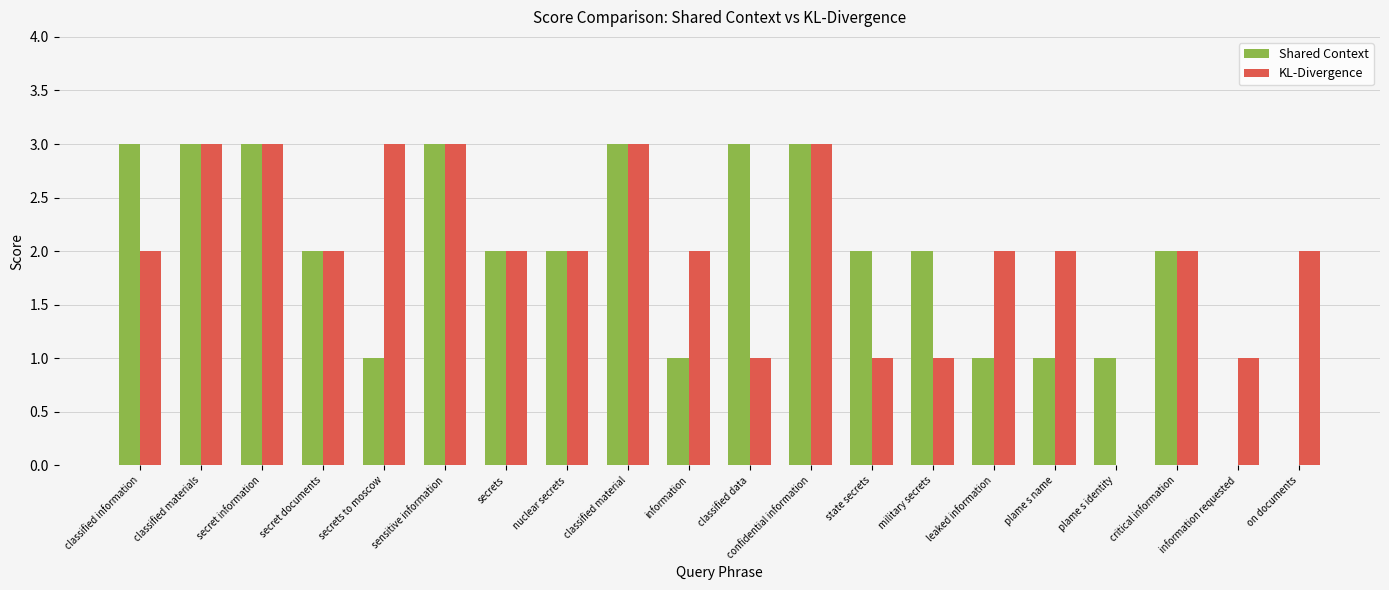

What is the sum of the Shared Context values at military secrets and information?

3